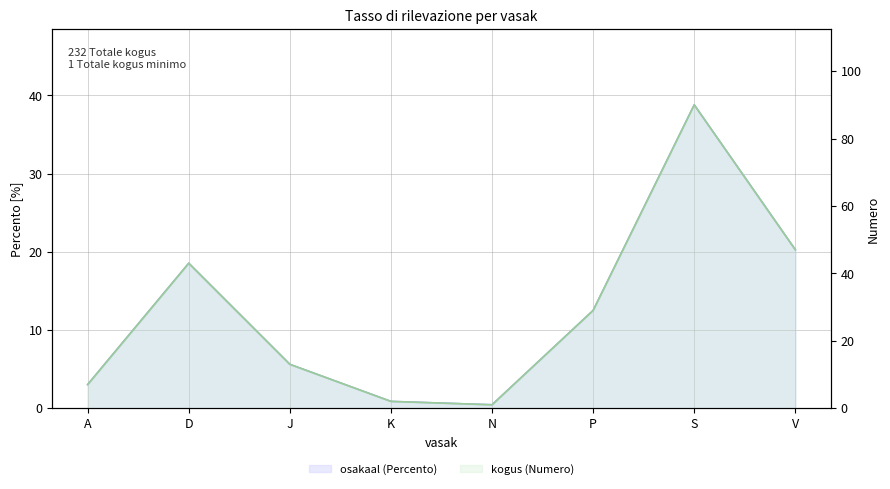

Rank the series by their average value, from lowest to highest.

osakaal, kogus